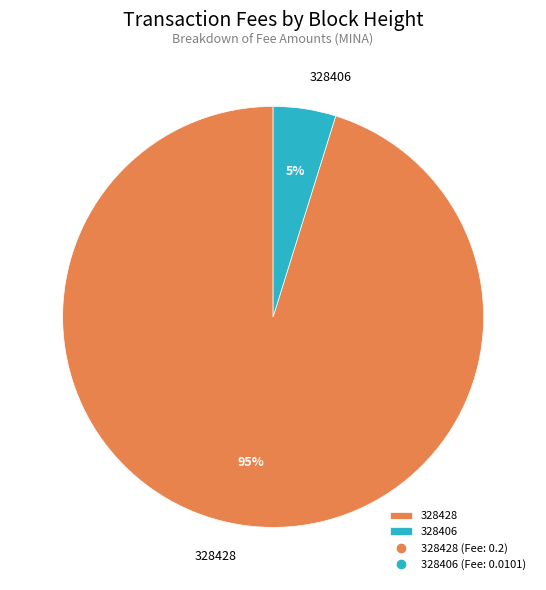

Between 328428 and 328406, which is larger?

328428